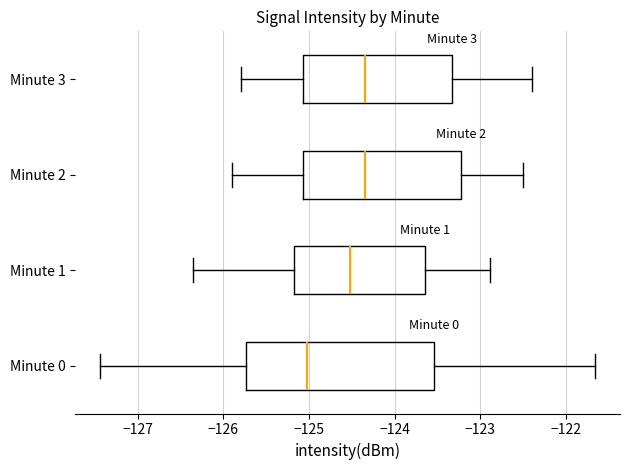

Comparing the boxes themselves (not the whiskers), which one is the widest?

Minute 0